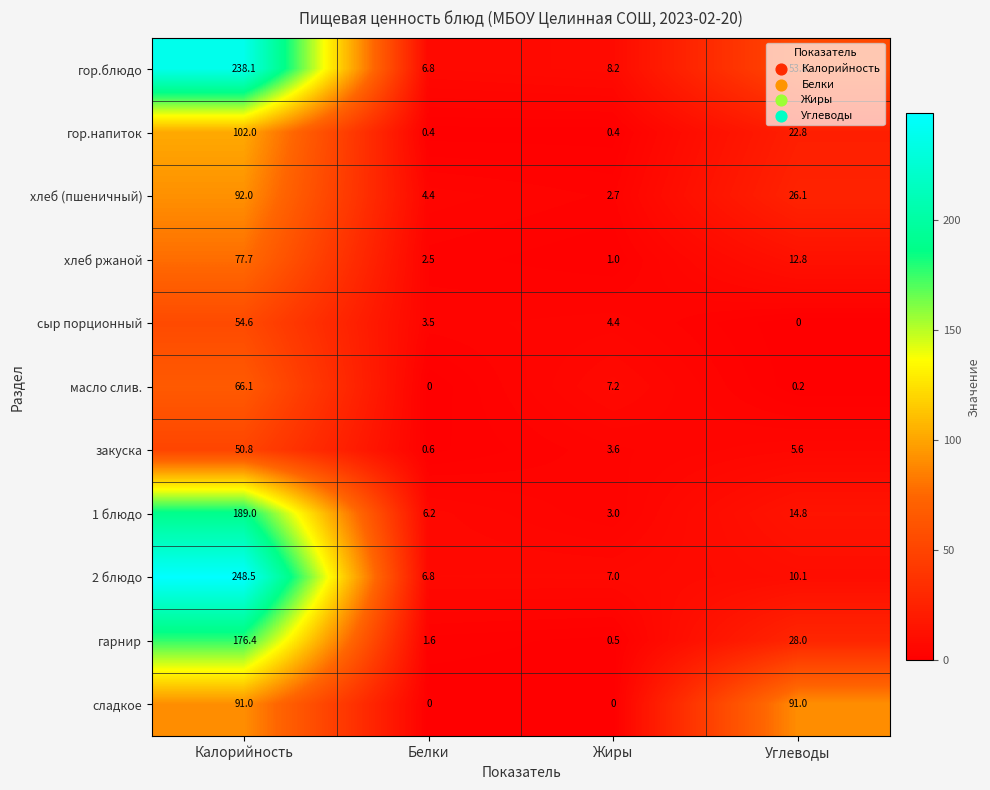

The value of гор.напиток at Жиры is 0.4. True or false?

True